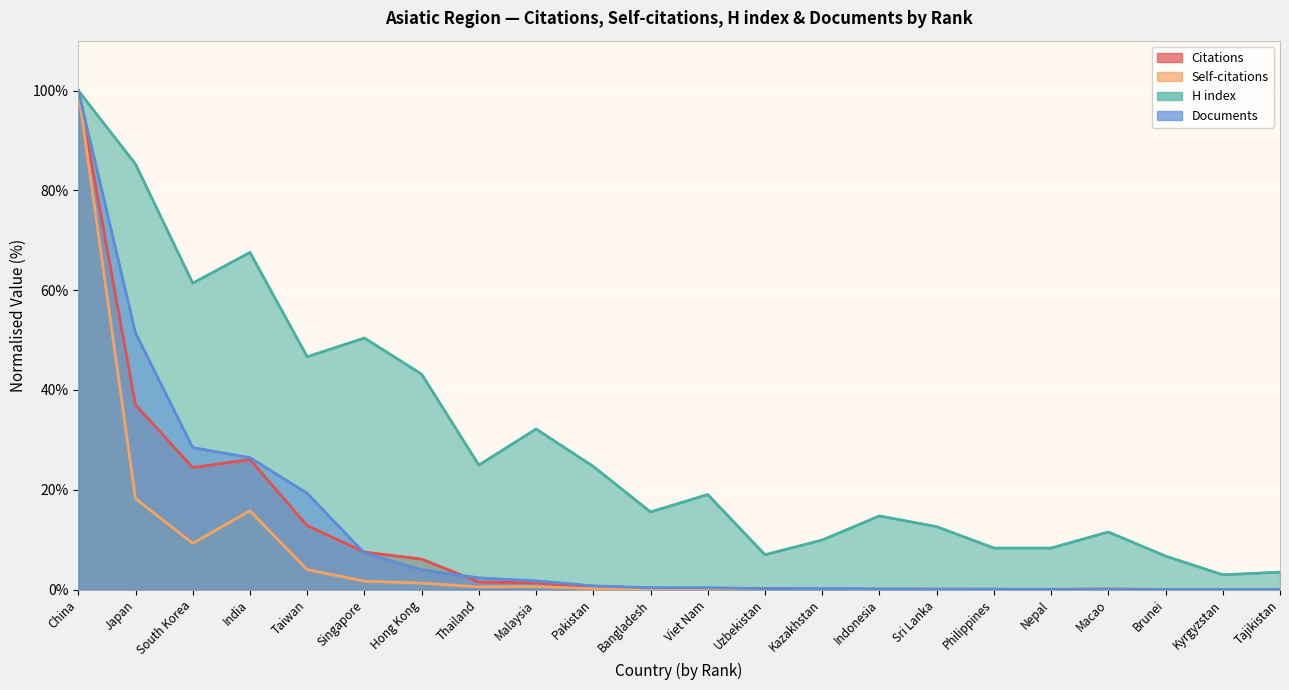

What is the difference between the maximum and minimum values in the Citations series?

100.0